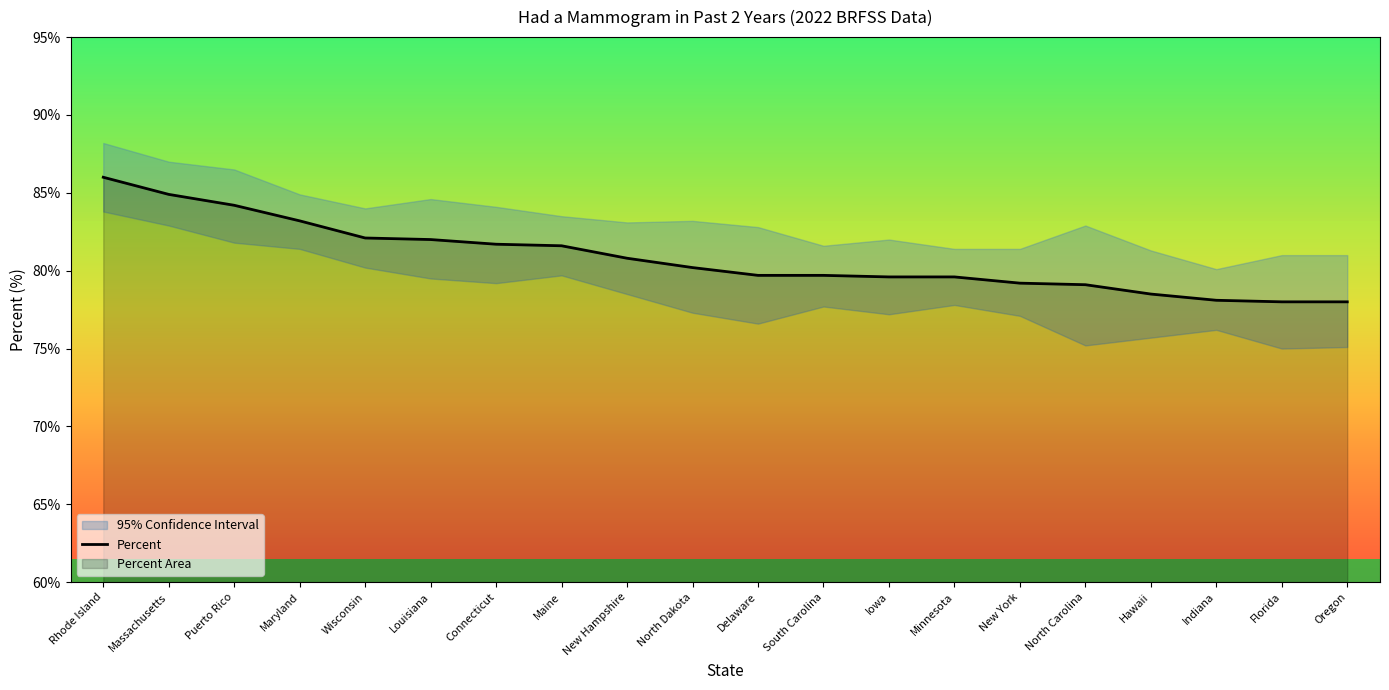

Reading left to right, list all the values displayed in this chart.

86.0	84.9	84.2	83.2	82.1	82.0	81.7	81.6	80.8	80.2	79.7	79.7	79.6	79.6	79.2	79.1	78.5	78.1	78.0	78.0